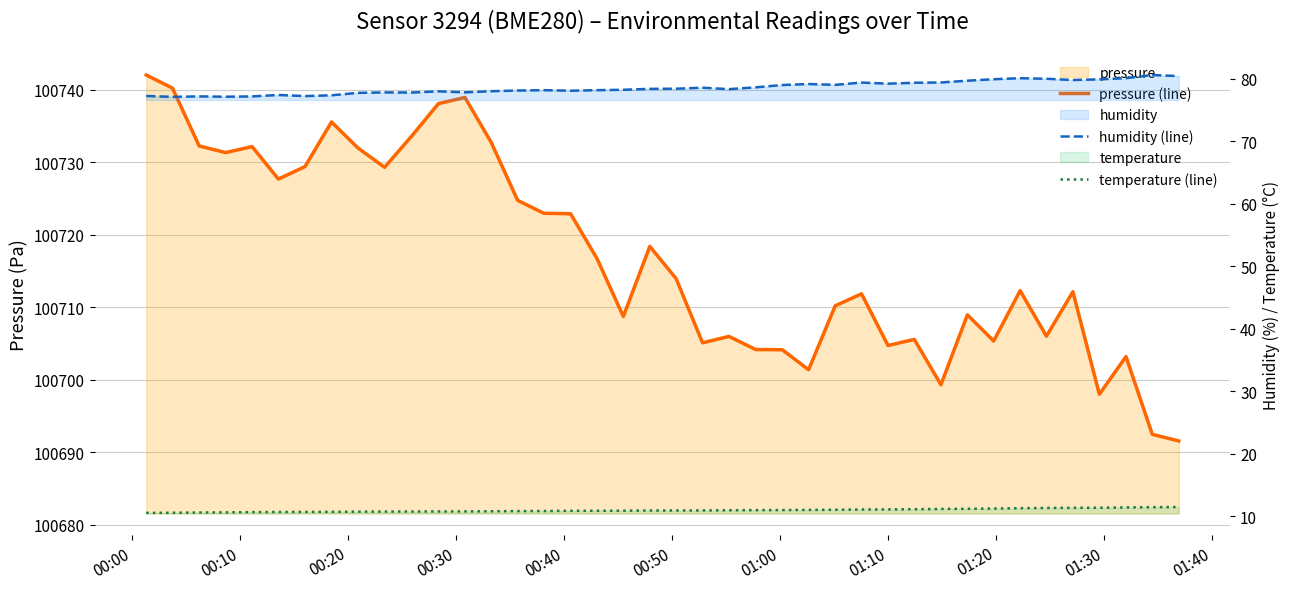

Count the number of data series in this chart.

3